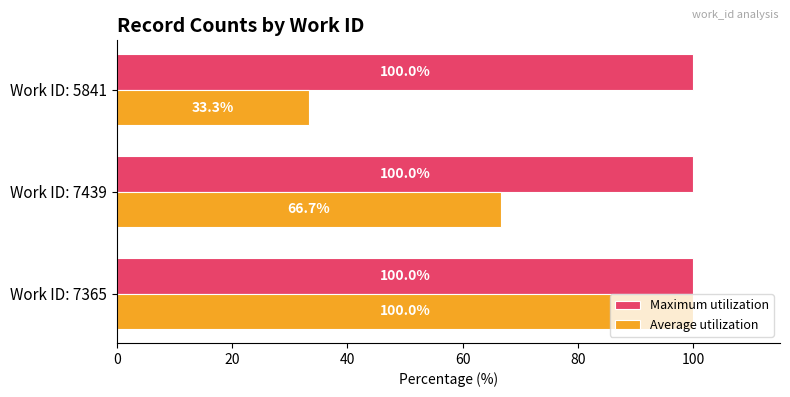

What is the maximum value for Maximum utilization?

100.0